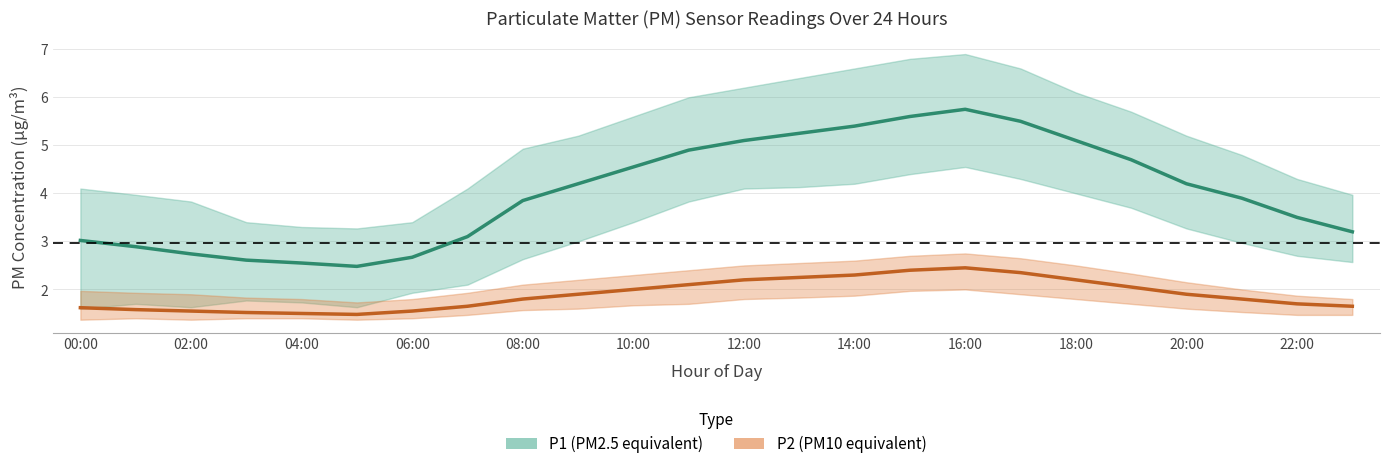

What is the label of the 20th point from the right?

04:00